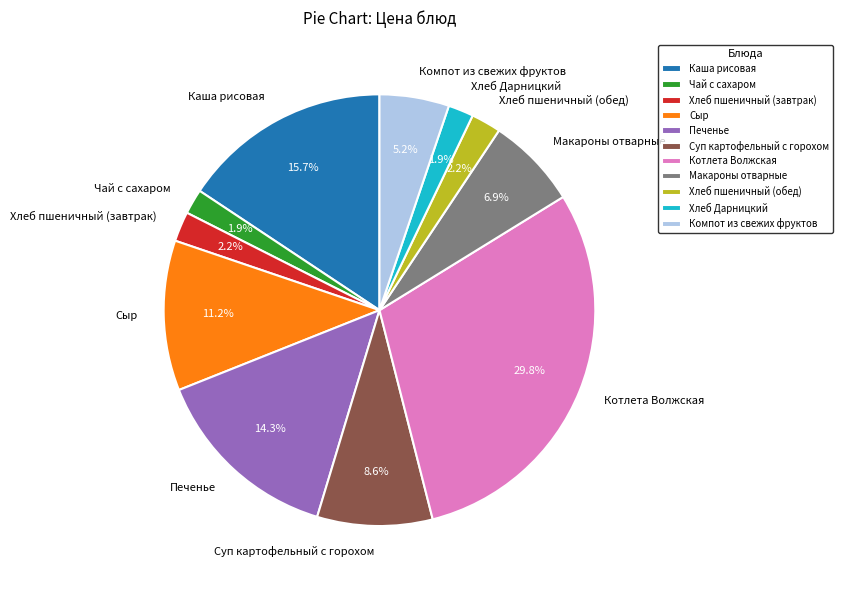

How much of the chart is everything except Котлета Волжская?

70.2%